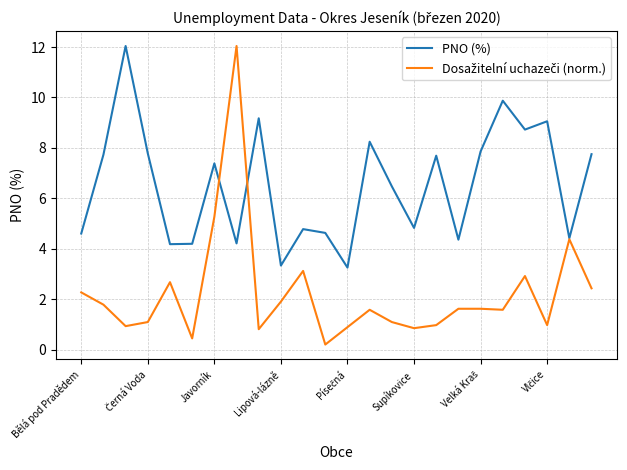

What is the minimum value shown in the chart?

0.2